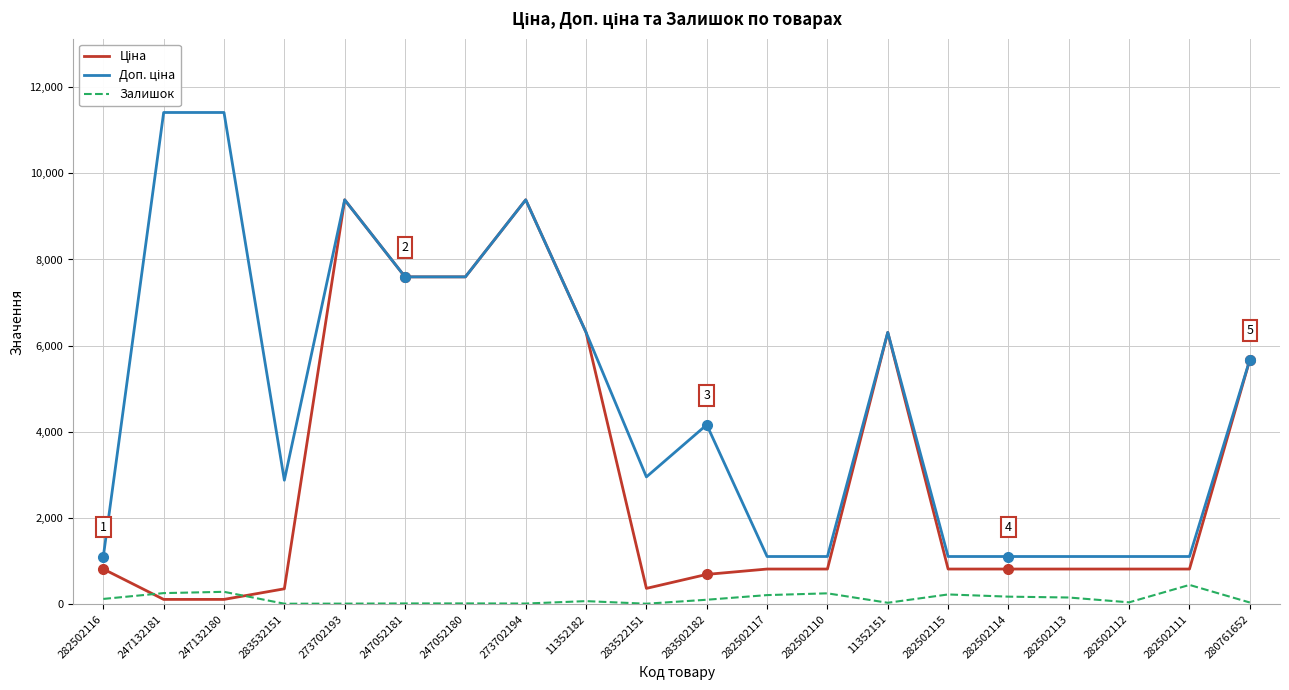

What is the difference between the highest and lowest values at 282502111?

659.2